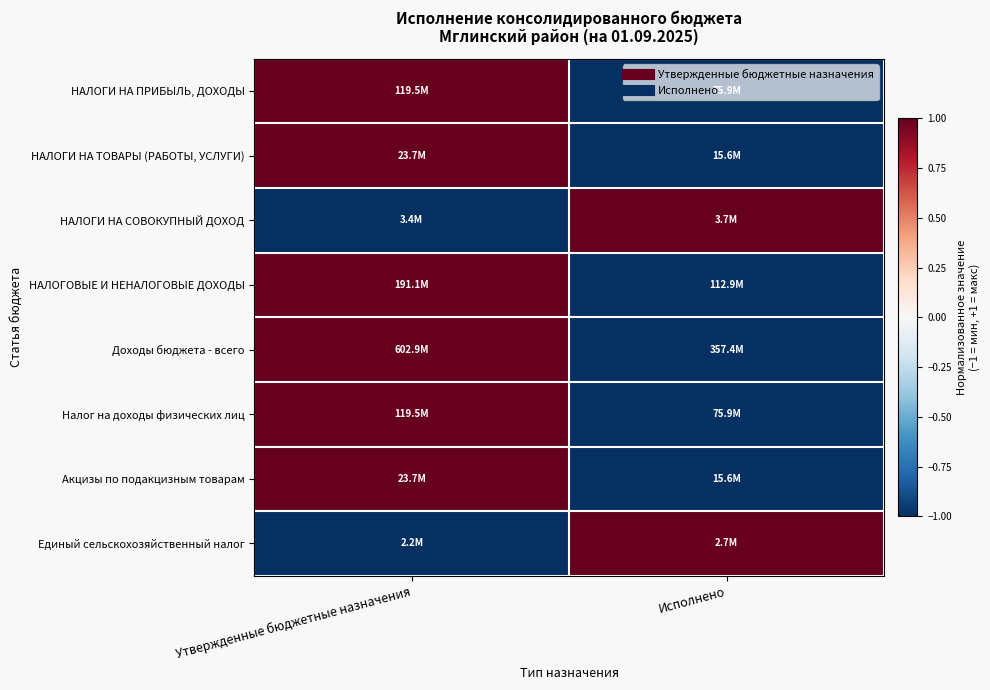

What is the total value across all series at Исполнено?

-4